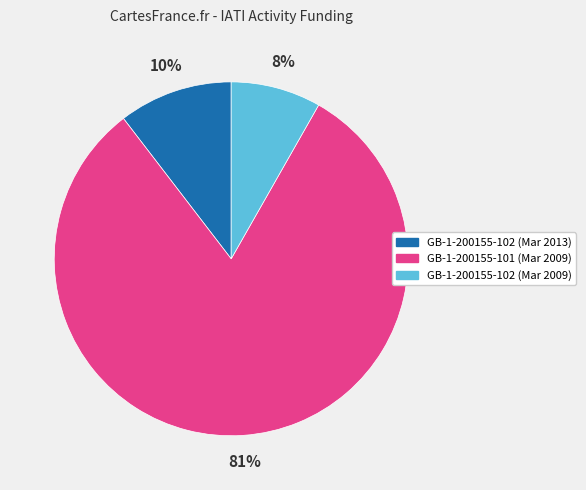

To the nearest percent, what percentage of the pie is GB-1-200155-102 (Mar 2009)?

8%